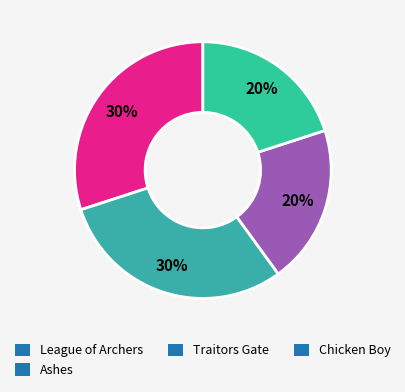

What percentage do Traitors Gate and League of Archers together represent?

50.0%